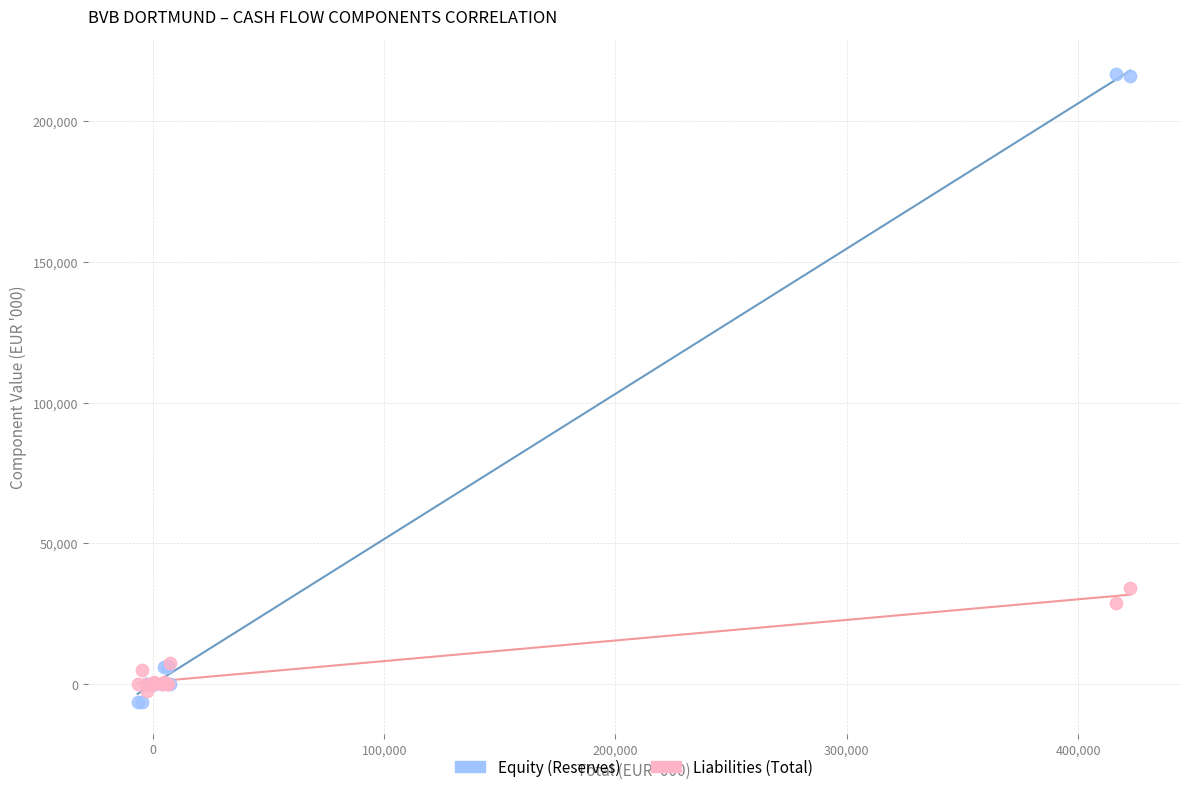

In the Equity (Reserves) series, what Y value is closest to 105053?

6497